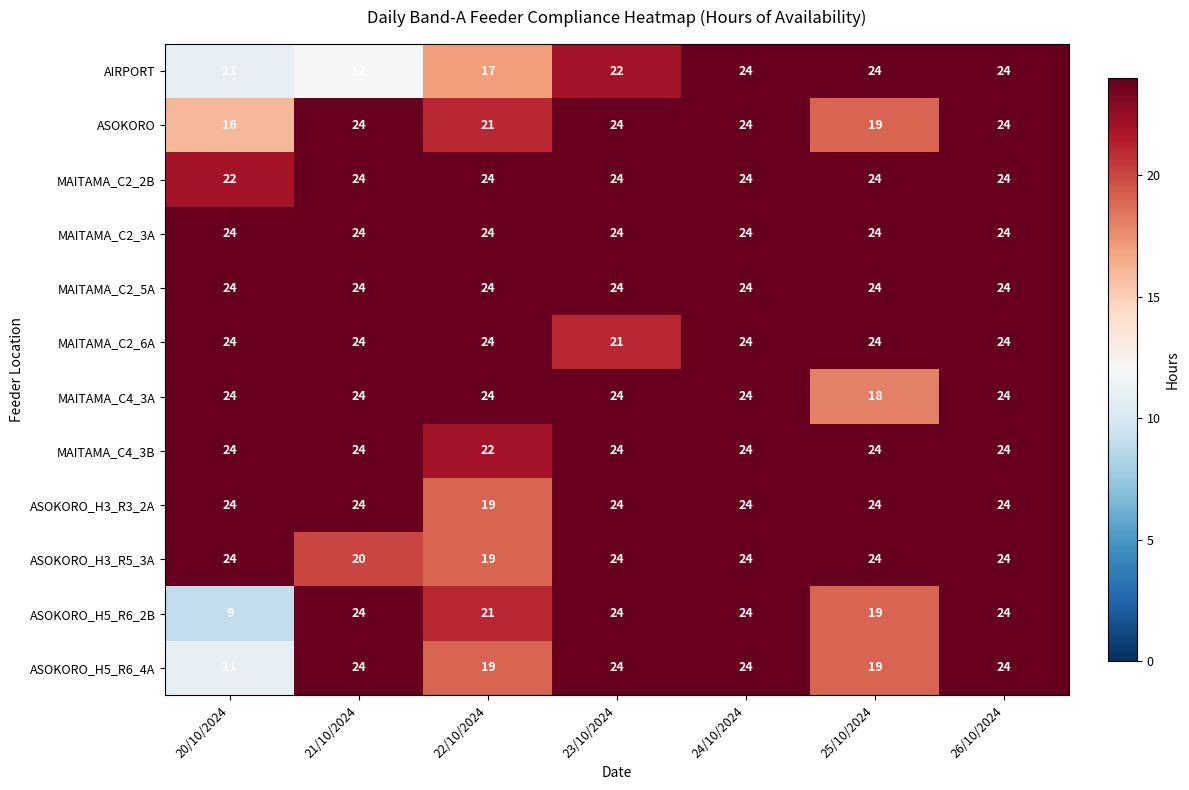

Where is ASOKORO_H5_R6_2B nearest to the value 16?

25/10/2024